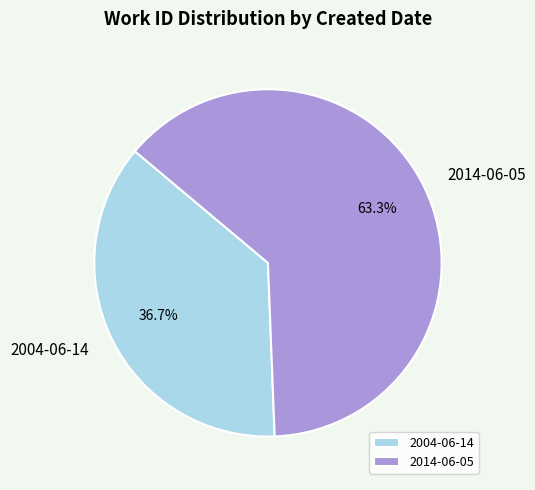

Which has a higher value, 2004-06-14 or 2014-06-05?

2014-06-05